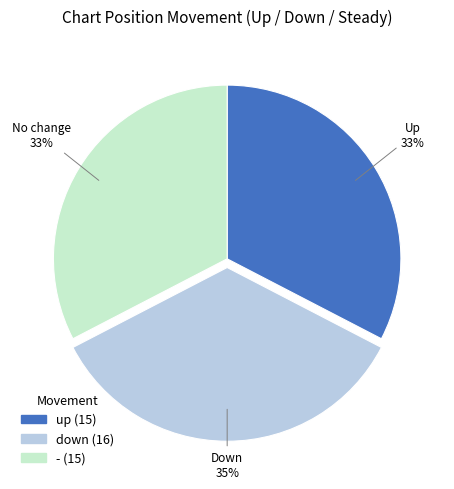

To the nearest percent, what percentage of the pie is -?

33%